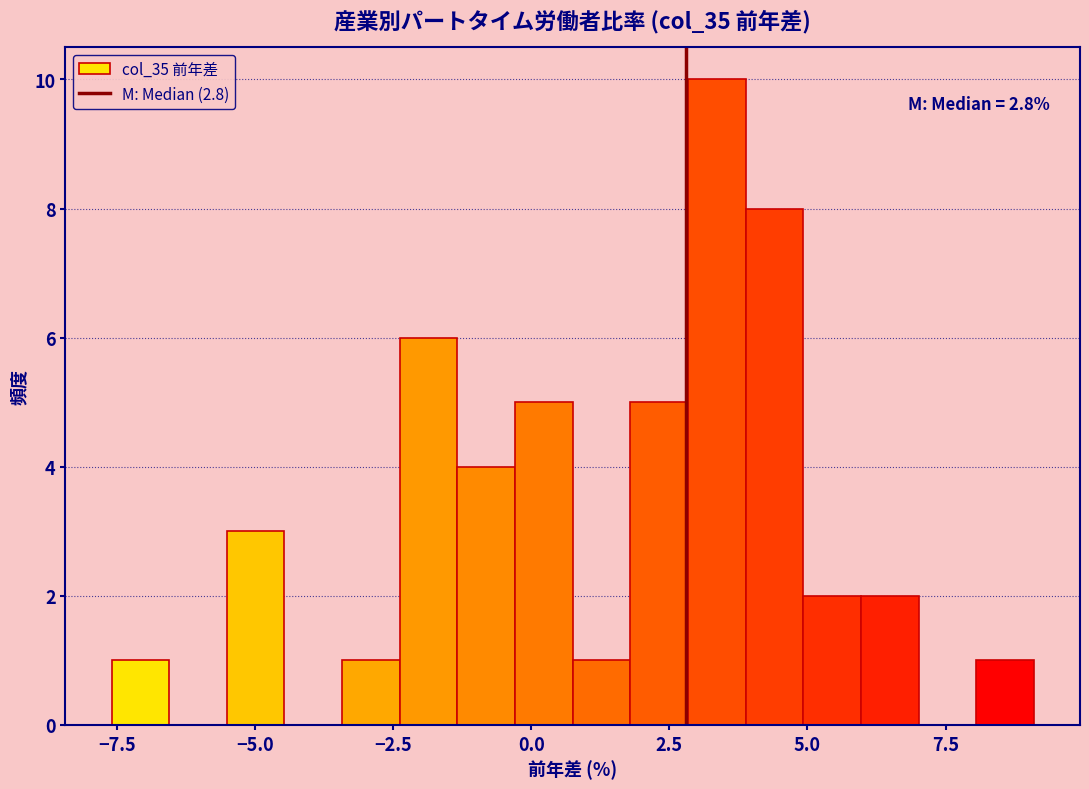

Read against the x-axis, roughly where is the centre of the tallest bar?

3.5